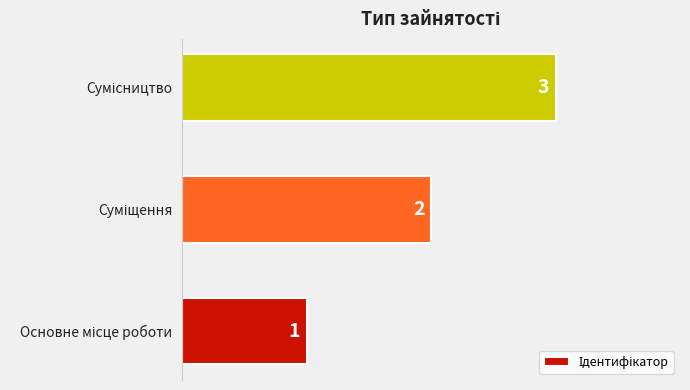

How many values are between 1 and 3?

3